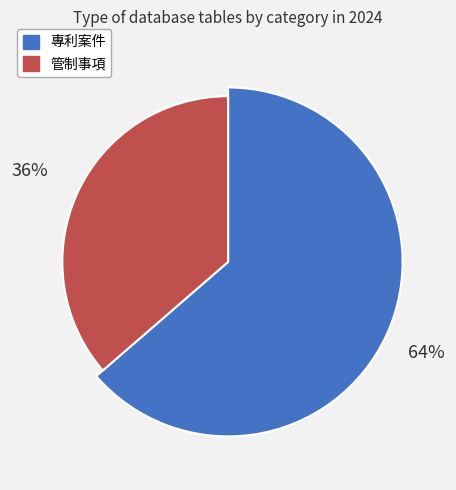

To the nearest percent, what is the average slice percentage?

50%